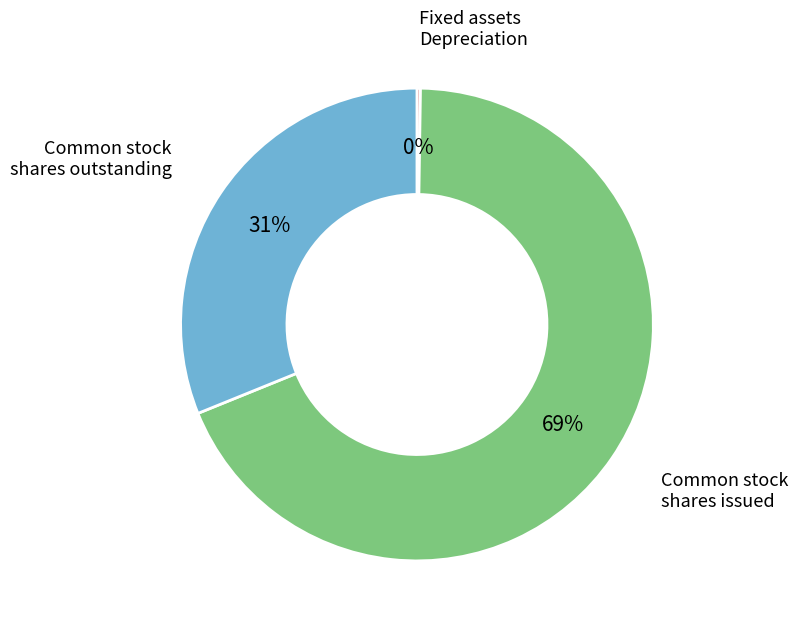

To the nearest percent, what is the average slice percentage?

33%